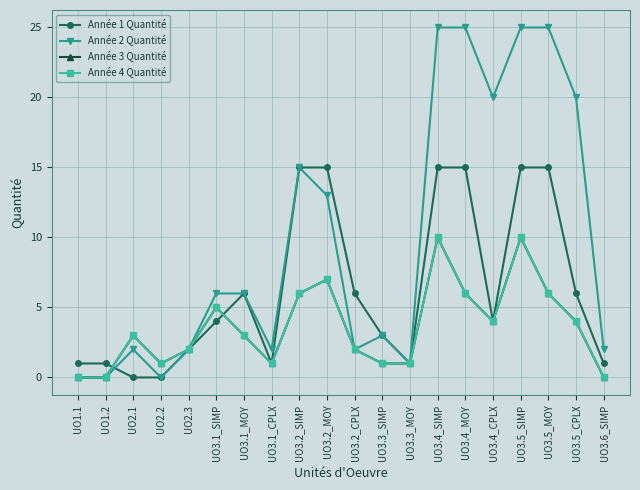

Count the Année 3 Quantité values in the range 1 to 6.

14